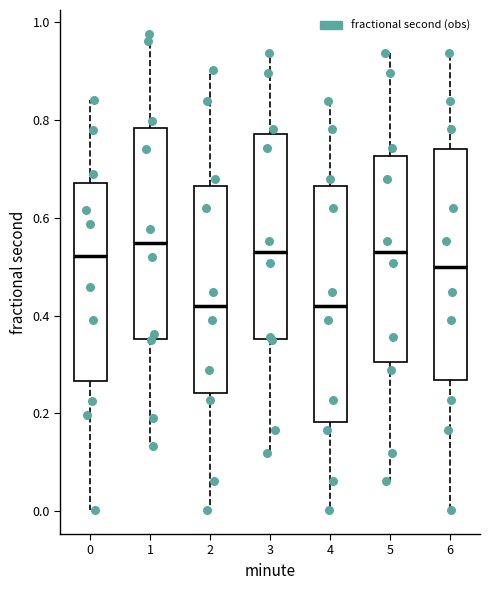

Reading left to right, transcribe this box plot: for each box, give where its median line is, the range the box spans, and where its two whiskers end, as read against the y-axis. The values are not printed on the chart, so give them approximately, as read against the axis.

0: median 0.52, box 0.26 to 0.68, whiskers 0.00 to 0.84
1: median 0.54, box 0.36 to 0.78, whiskers 0.14 to 0.98
2: median 0.42, box 0.24 to 0.66, whiskers 0.00 to 0.90
3: median 0.52, box 0.36 to 0.78, whiskers 0.12 to 0.94
4: median 0.42, box 0.18 to 0.66, whiskers 0.00 to 0.84
5: median 0.52, box 0.30 to 0.72, whiskers 0.06 to 0.94
6: median 0.50, box 0.26 to 0.74, whiskers 0.00 to 0.94